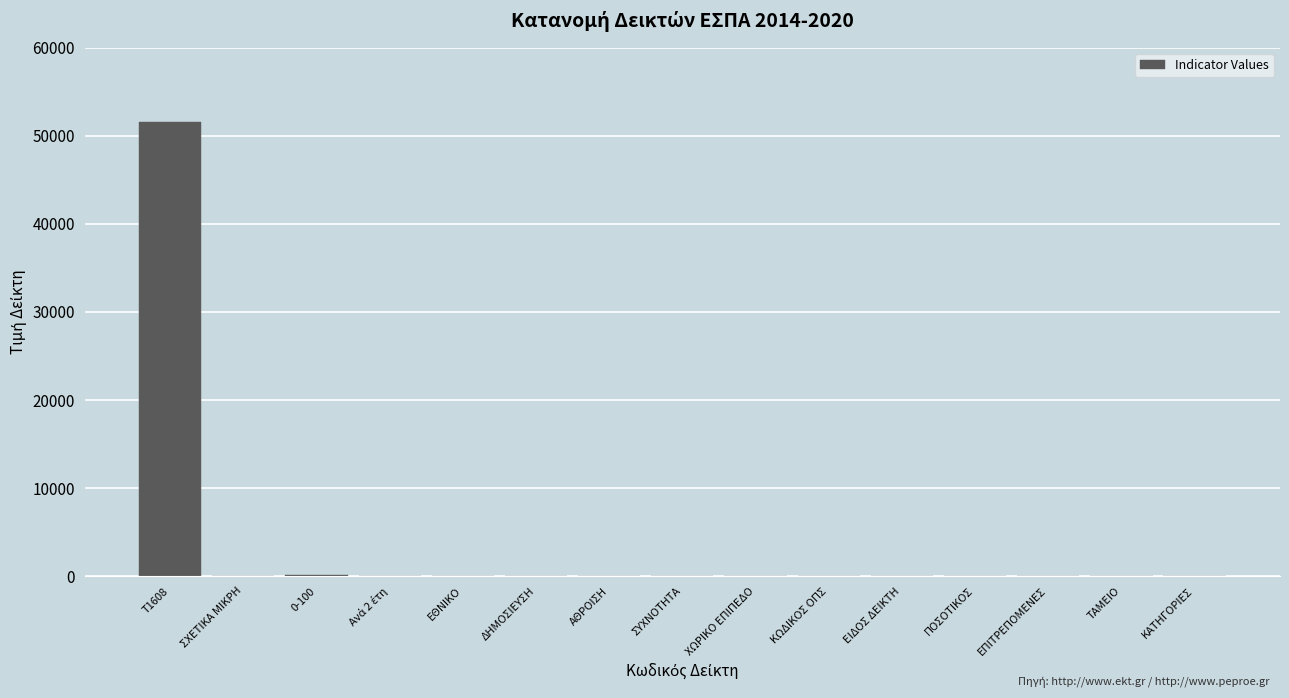

Where is the data nearest to the value 25804?

0-100